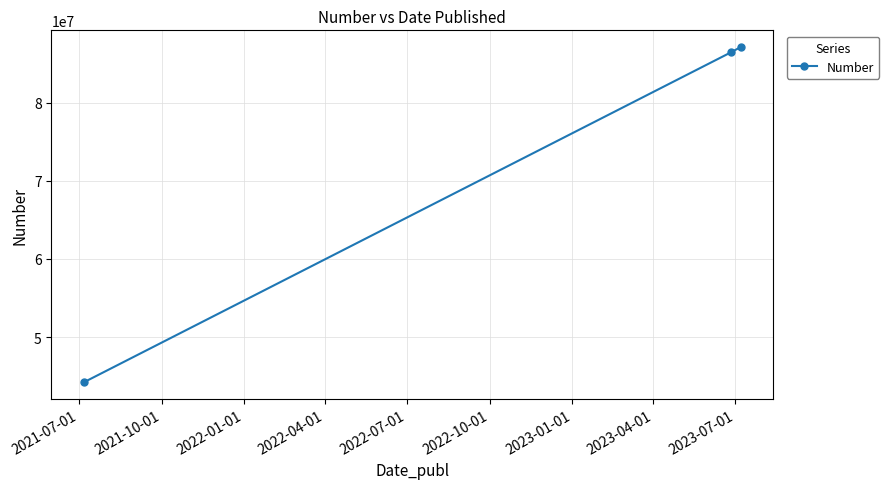

What is the greatest value displayed?

87089921